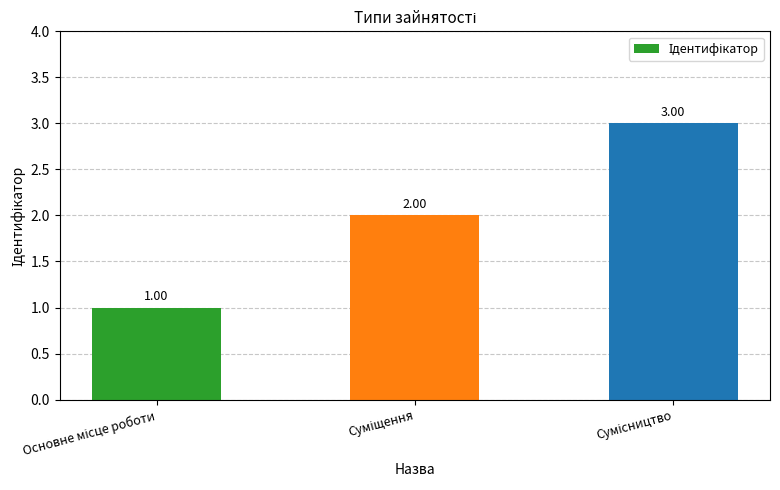

How many bars are there in total?

3